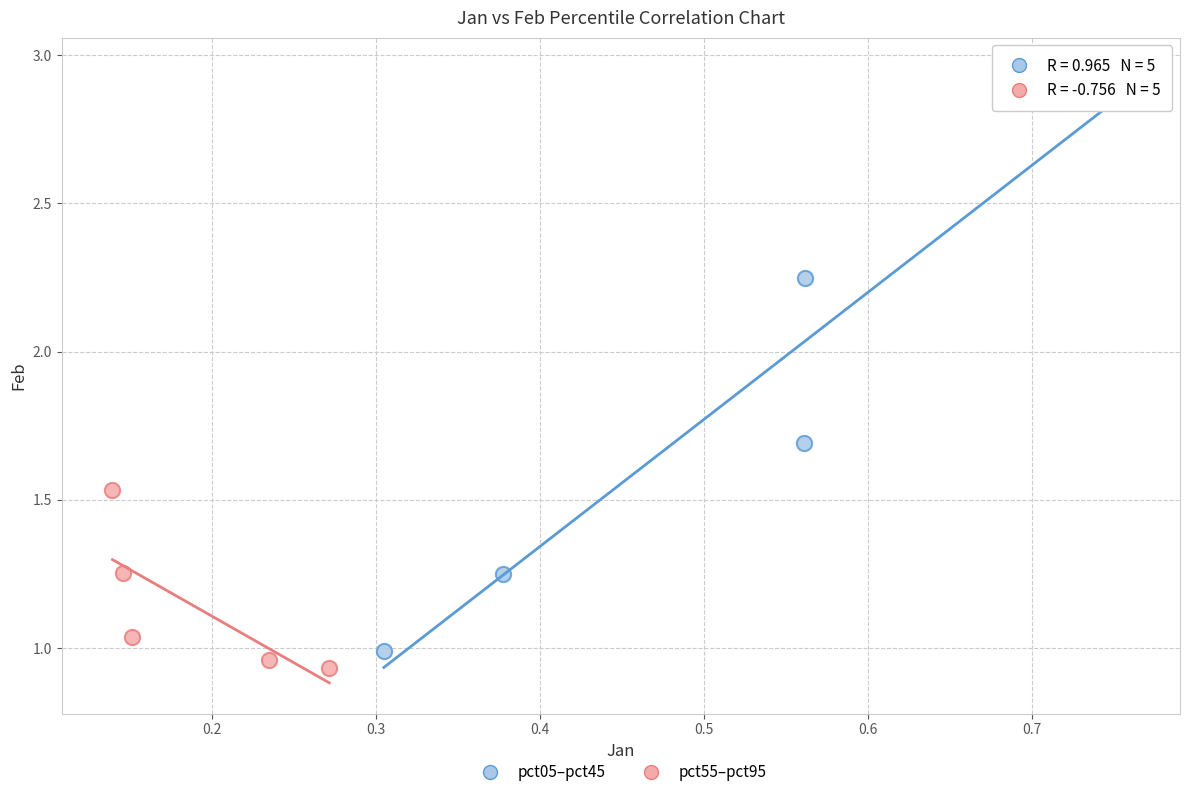

Which series contains the highest Y value?

pct05–pct45